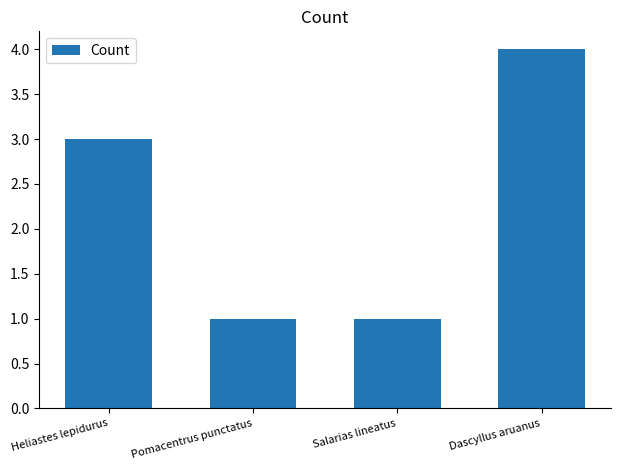

The value at Dascyllus aruanus is 7. True or false?

False